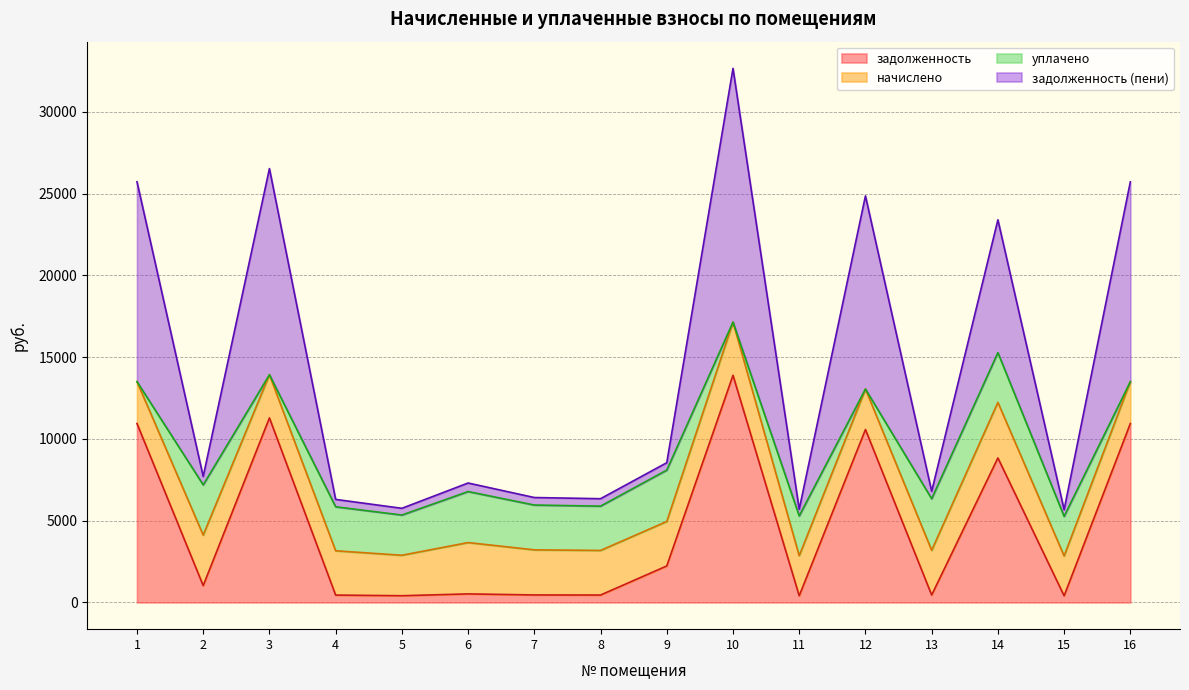

In задолженность (пени), how many points are higher than both neighbors (excluding endpoints)?

5